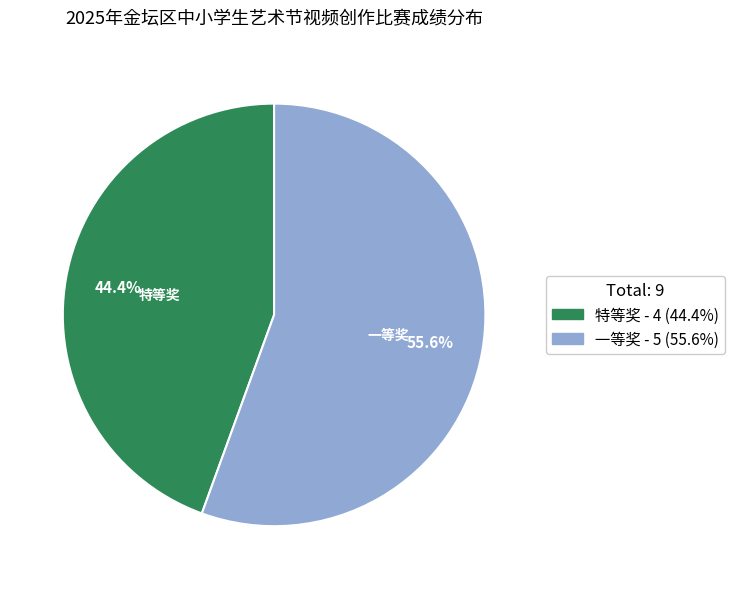

What is the smallest slice in the pie chart?

特等奖